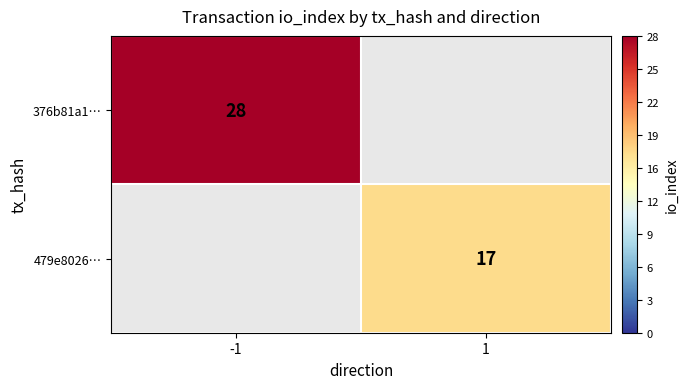

True or false: 479e8026… has a value of 17 at 1.

True